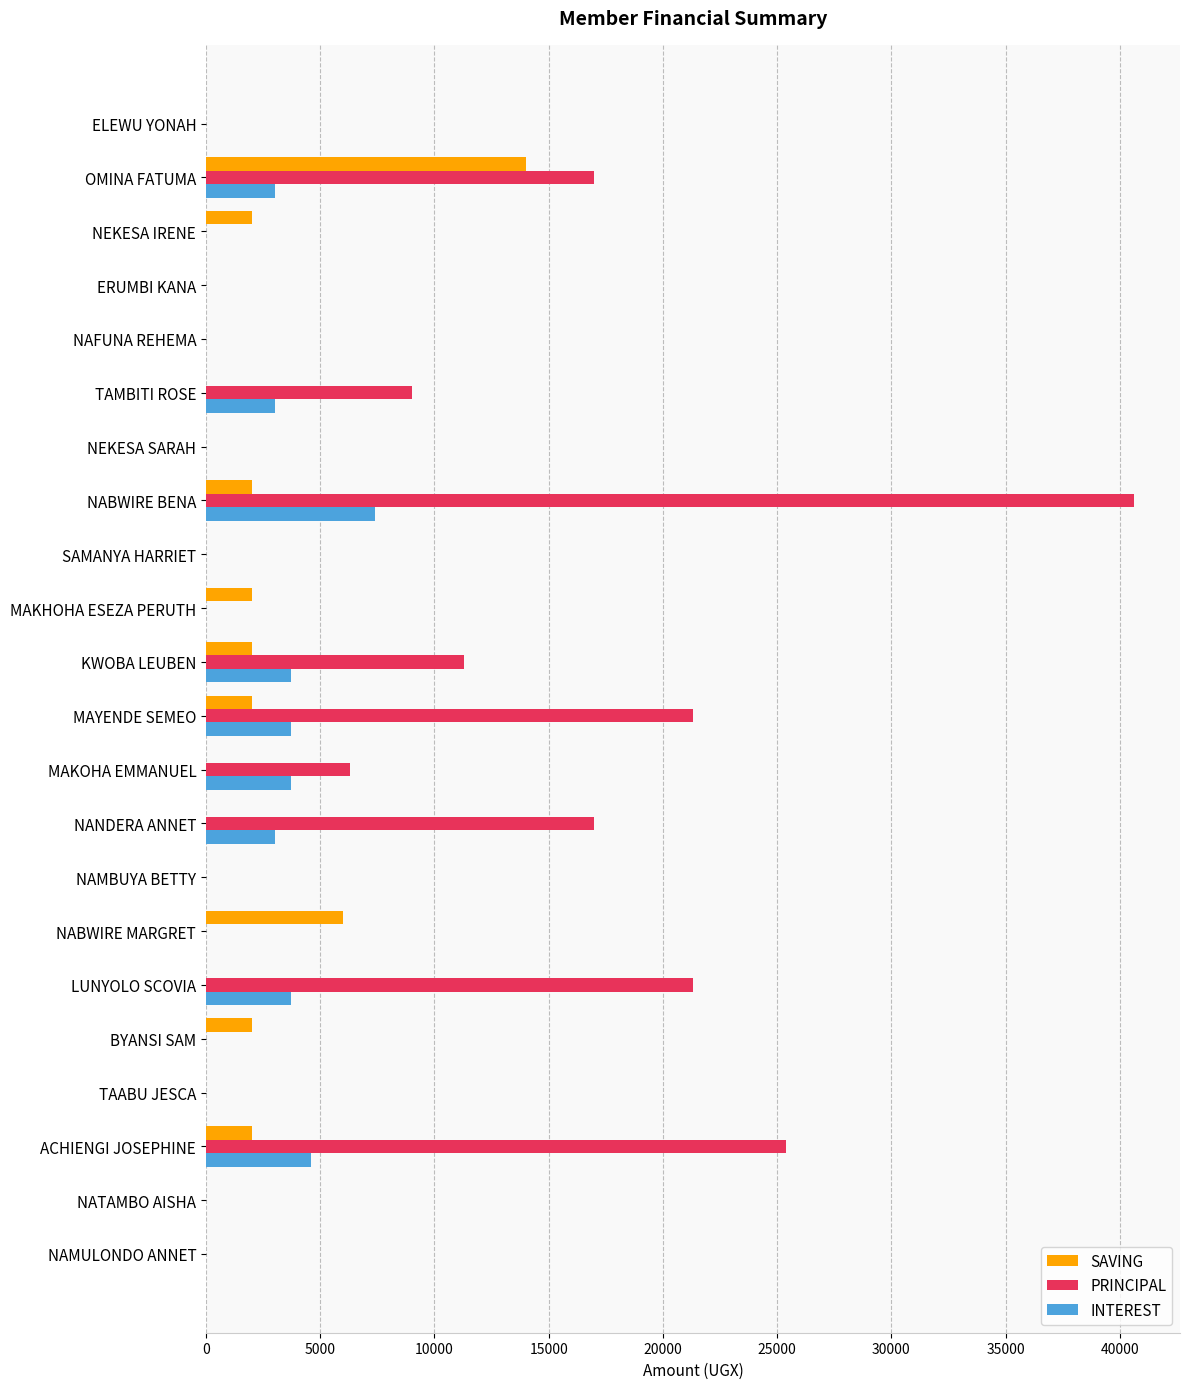

Which series changed the most between MAKOHA EMMANUEL and NABWIRE BENA?

PRINCIPAL